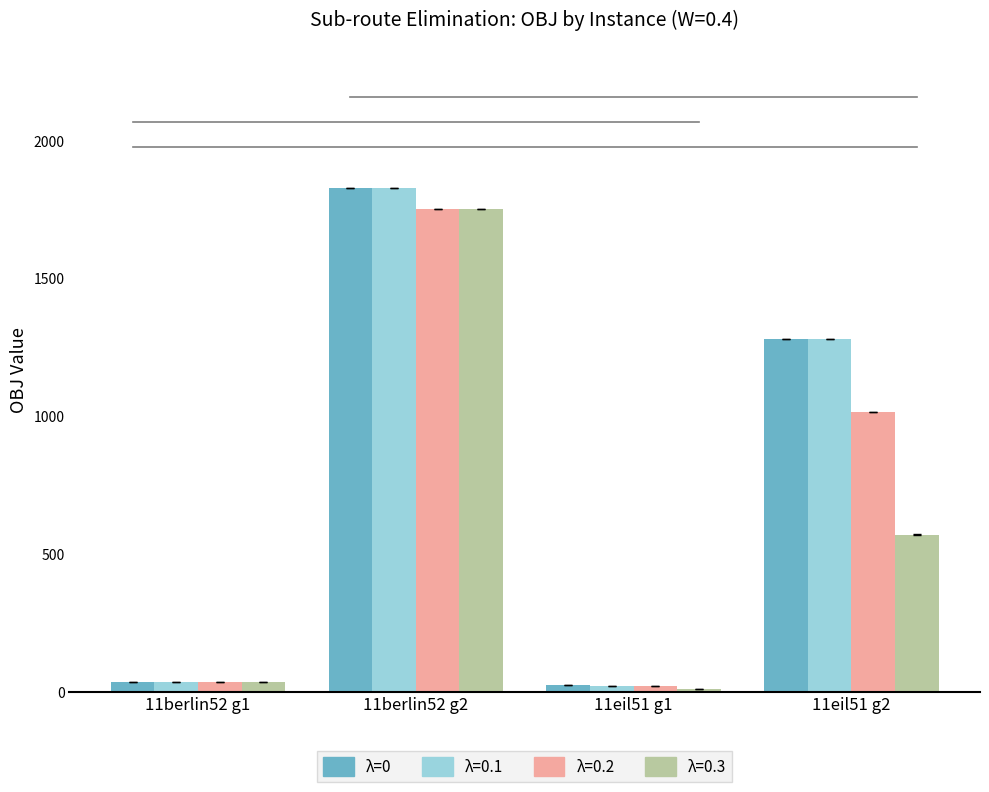

What is the label of the 3rd bar from the right?

11berlin52 g2